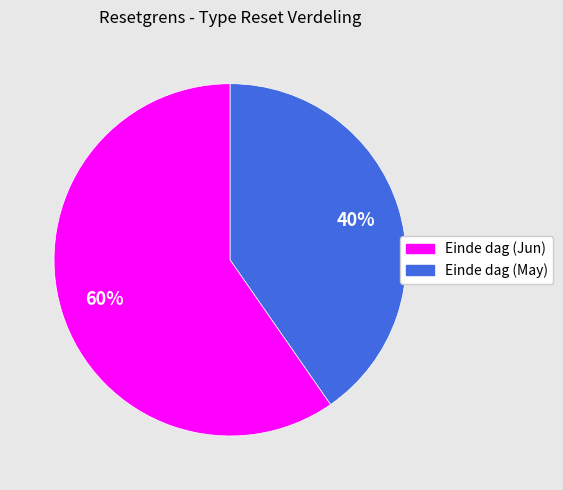

To the nearest percent, what is the average slice percentage?

50%